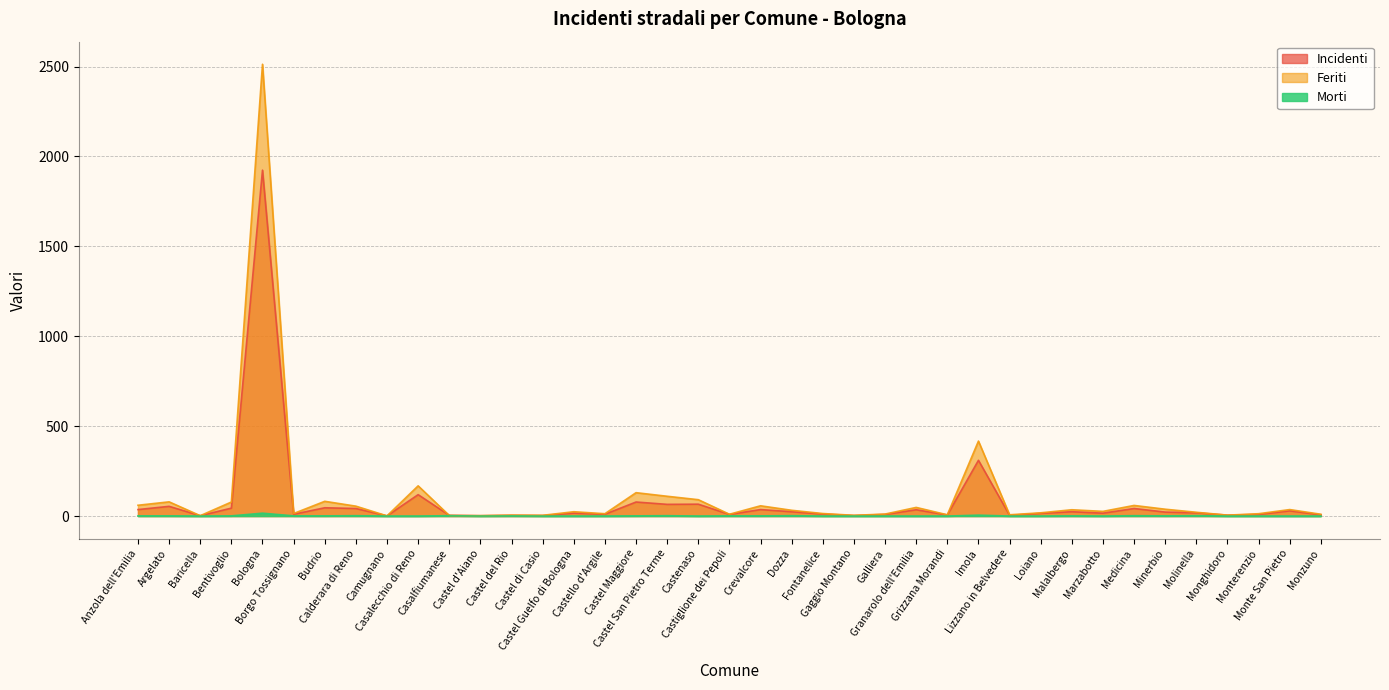

List the series in order of their peak value, lowest first.

Morti, Incidenti, Feriti